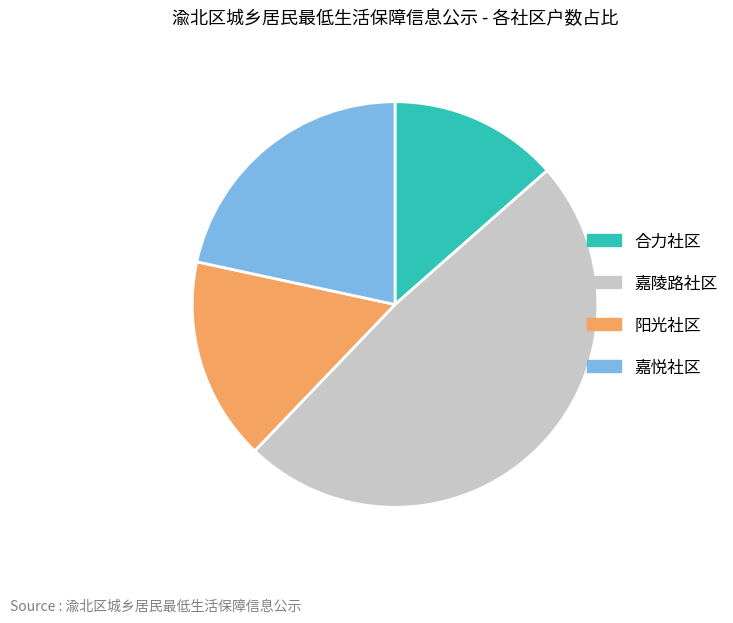

Does 嘉悦社区 represent more than half of the total?

No